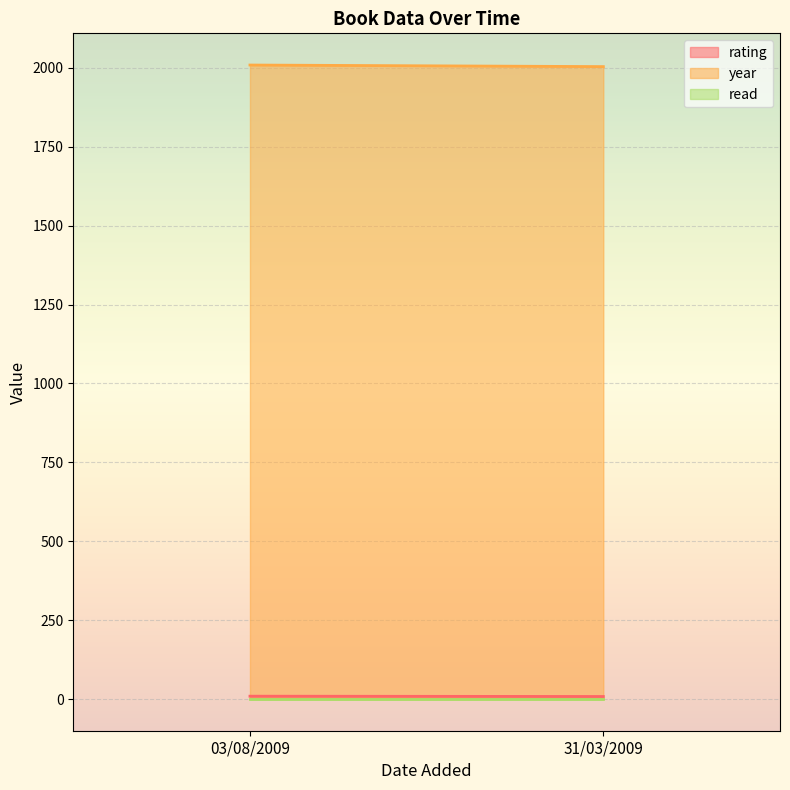

What is the label of the 1st point from the left?

03/08/2009